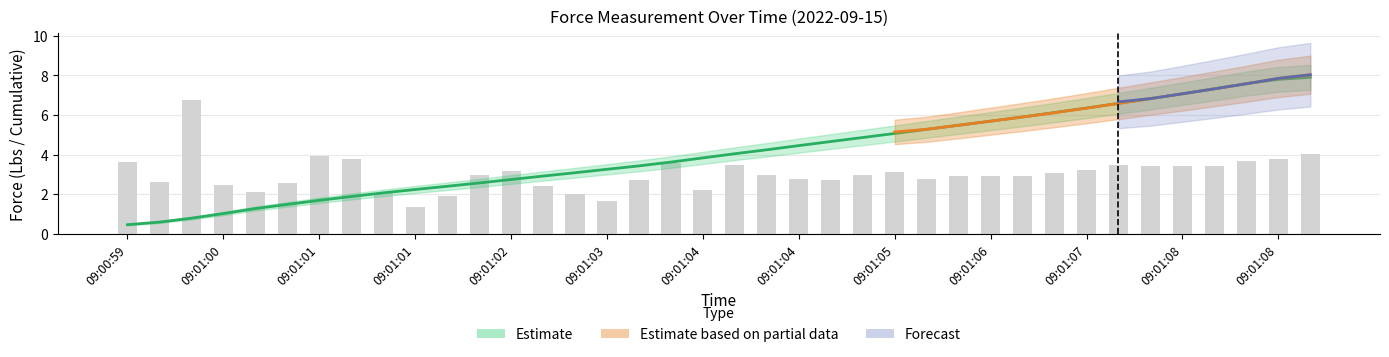

The value at 09:01:07 is 6.4. True or false?

True